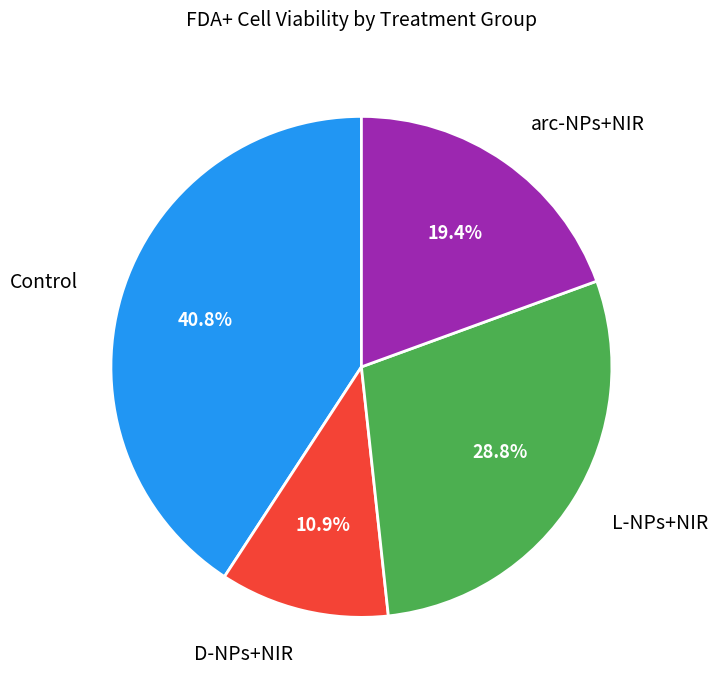

Does any single category account for the majority?

No